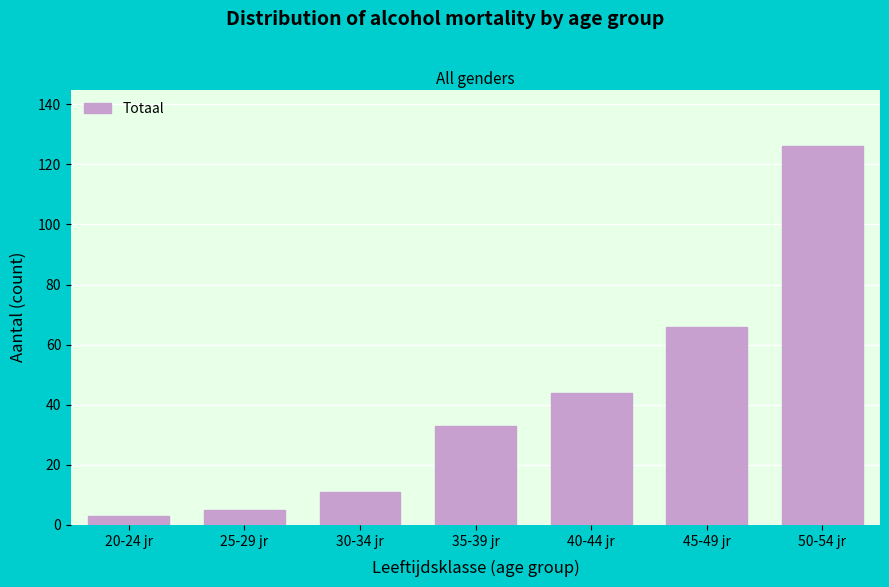

Reading left to right, what are all the values shown in this chart?

3	5	11	33	44	66	126